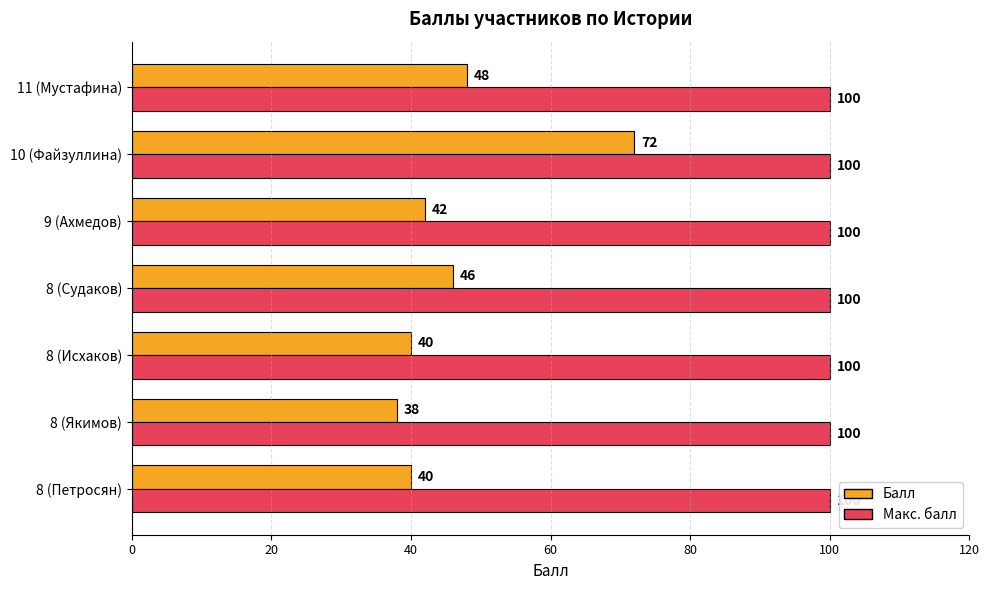

What is the difference between the maximum and minimum values in the Балл series?

34